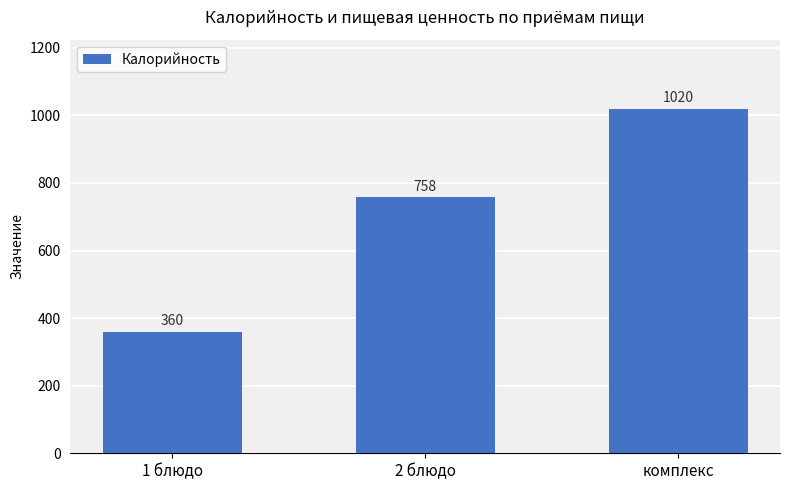

Is it true that the value at 1 блюдо is 360?

True